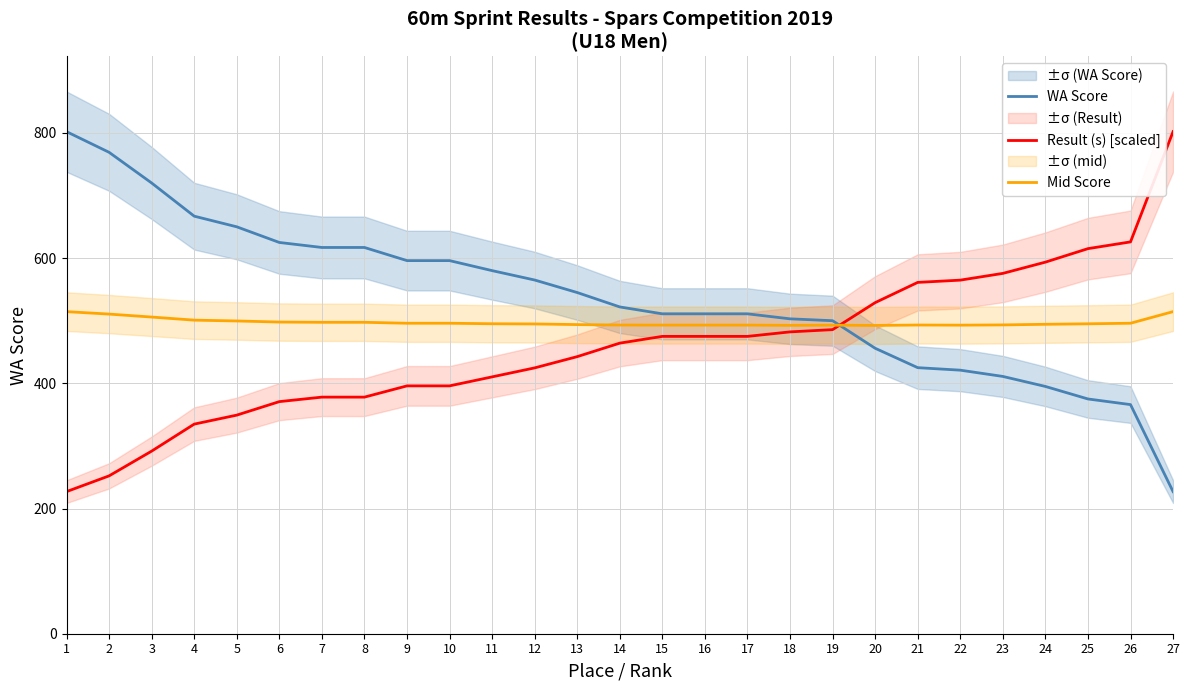

What is the total value across all series at 15?

1479.0